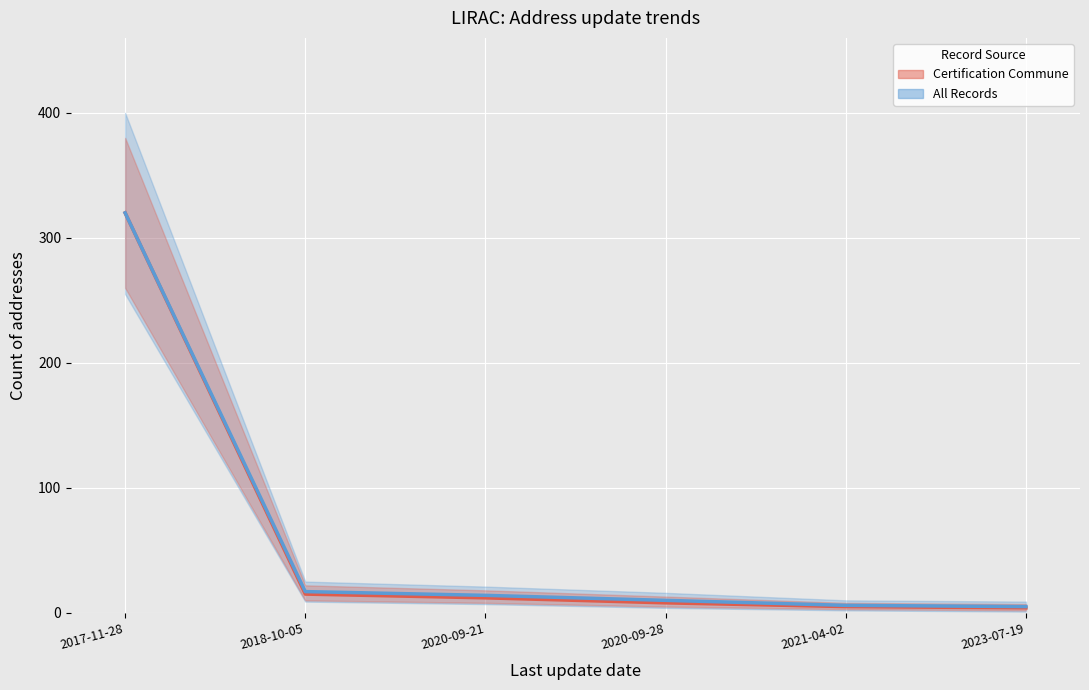

Does the chart display data point markers on the line(s)?

No